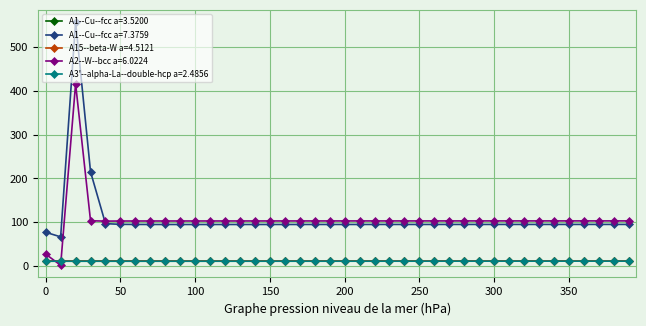

Which series has the largest range (max minus min)?

A1--Cu--fcc a=7.3759